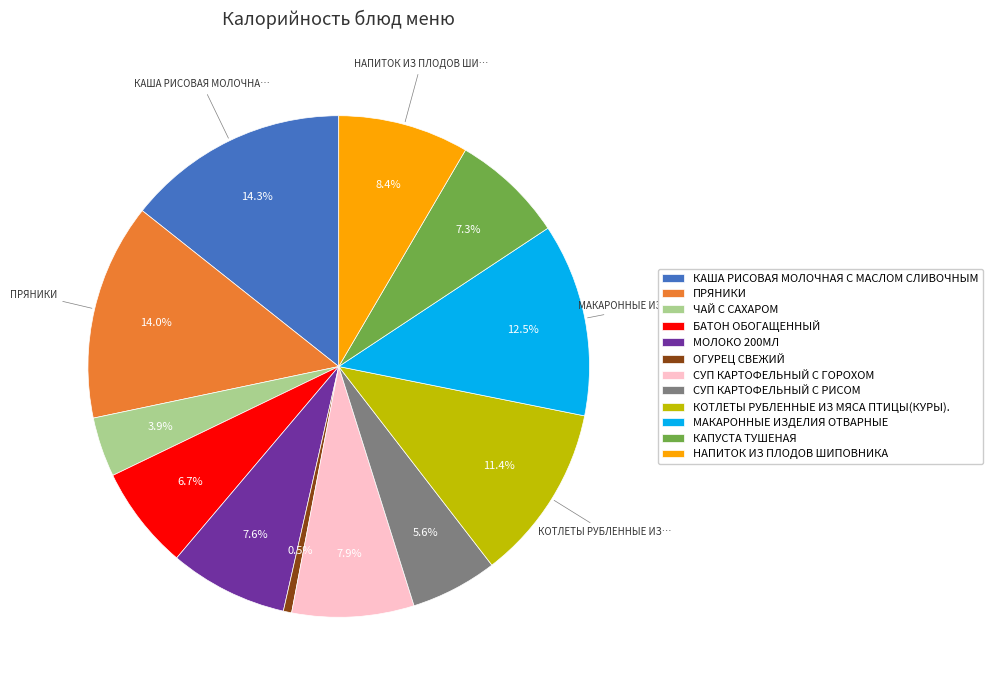

How many segments does this pie chart have?

12